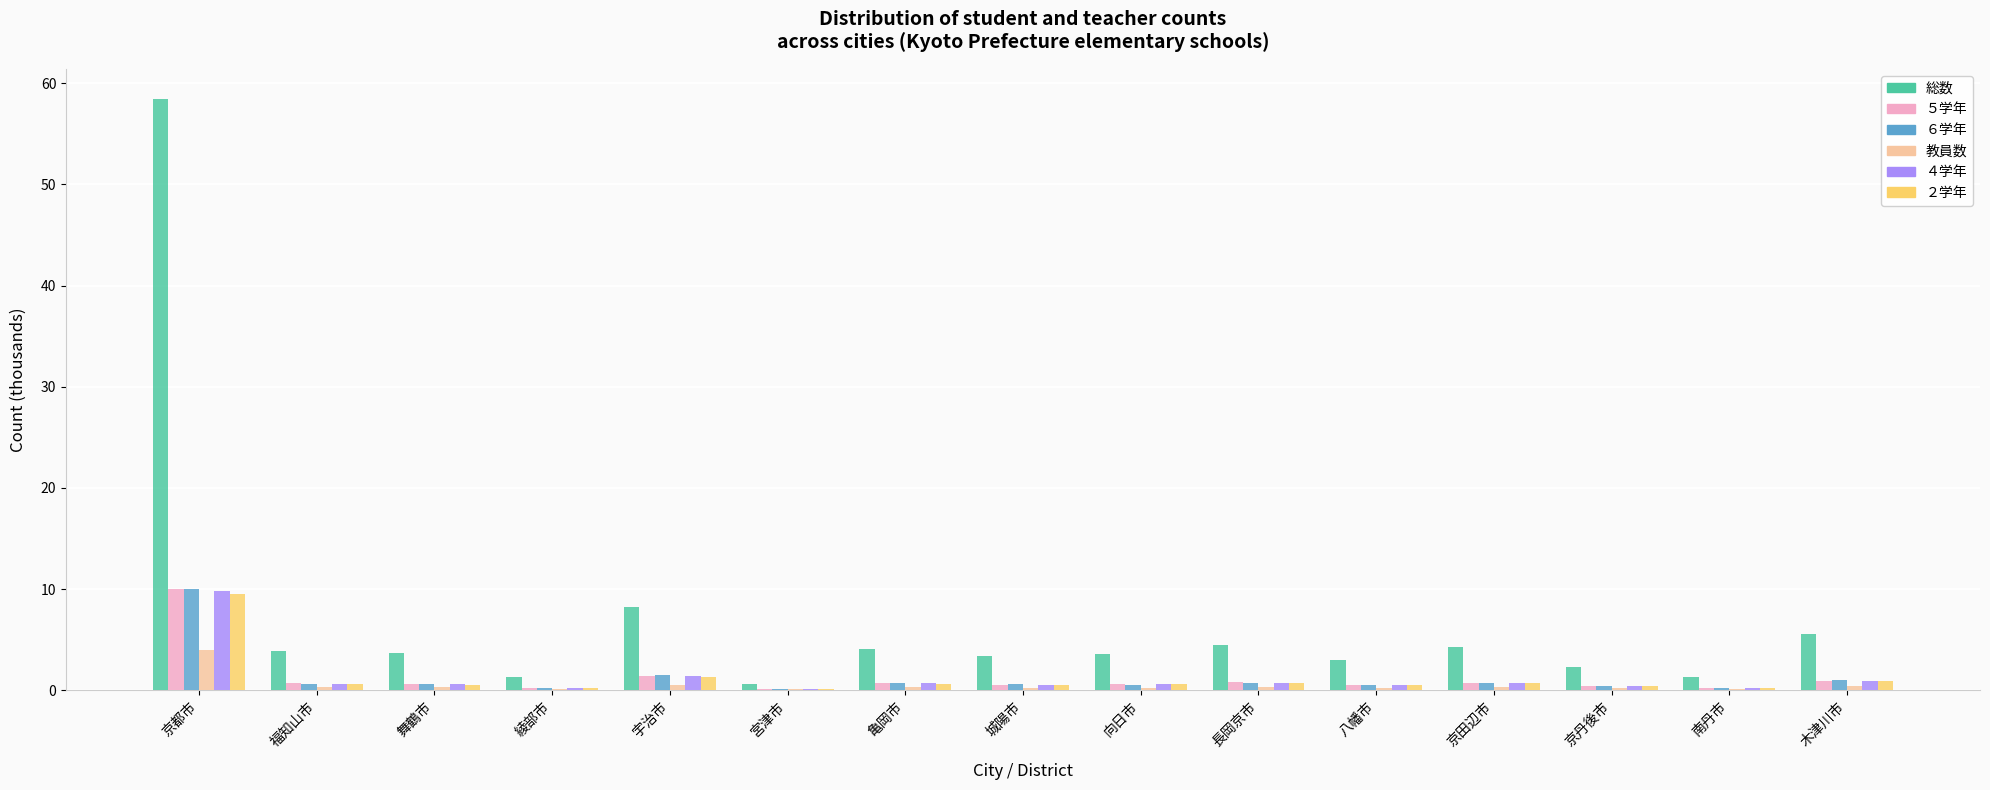

Between 舞鶴市 and 宇治市, which series saw the biggest shift?

総数